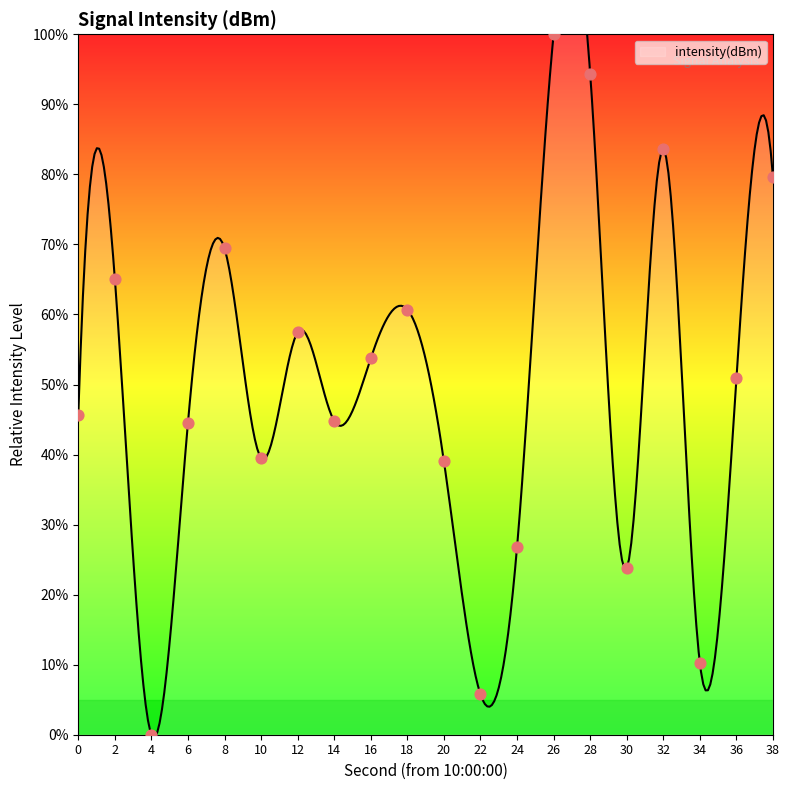

Which has a higher value, 20 or 18?

18